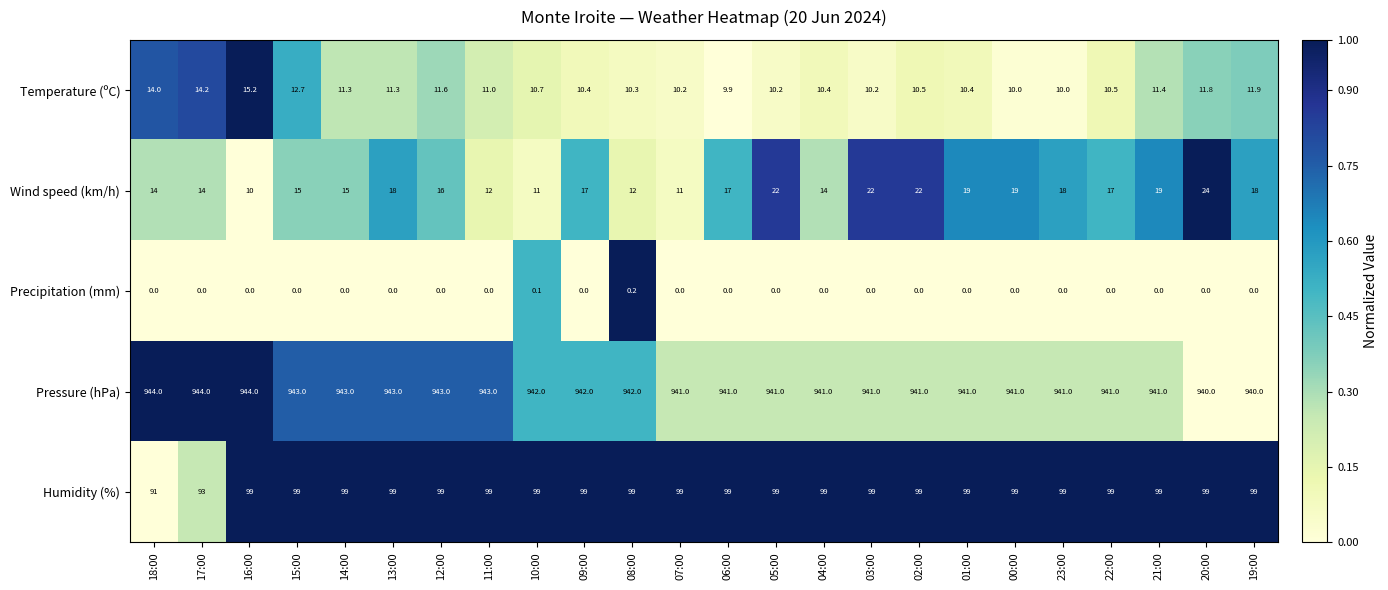

What is the greatest value displayed?

944.0